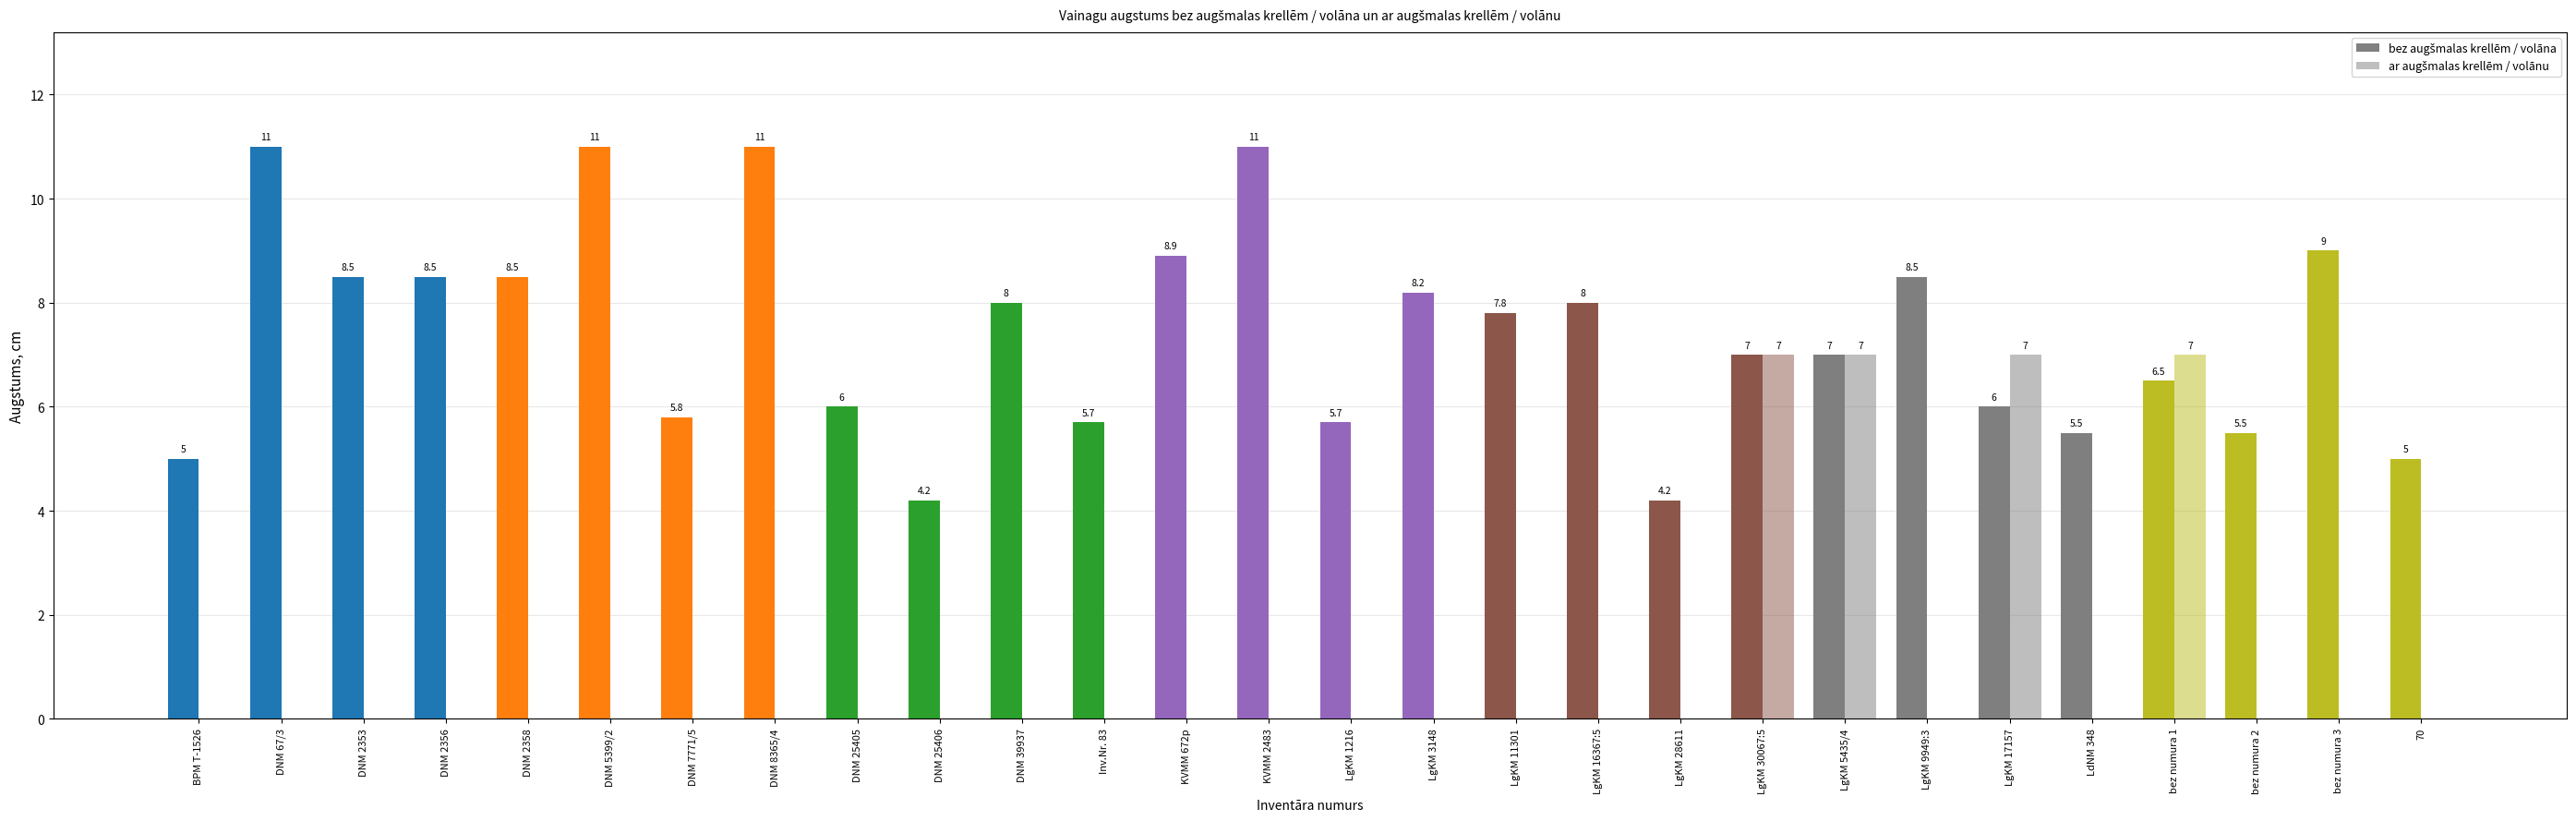

Reading right to left, list all the values displayed in this chart.

bez augšmalas krellēm / volāna: 70=5.0	bez numura 3=9.0	bez numura 2=5.5	bez numura 1=6.5	LdNM 348=5.5	LgKM 17157=6.0	LgKM 9949:3=8.5	LgKM 5435/4=7.0	LgKM 30067:5=7.0	LgKM 28611=4.2	LgKM 16367:5=8.0	LgKM 11301=7.8	LgKM 3148=8.2	LgKM 1216=5.7	KVMM 2483=11.0	KVMM 672p=8.9	Inv.Nr. 83=5.7	DNM 39937=8.0	DNM 25406=4.2	DNM 25405=6.0	DNM 8365/4=11.0	DNM 7771/5=5.8	DNM 5399/2=11.0	DNM 2358=8.5	DNM 2356=8.5	DNM 2353=8.5	DNM 67/3=11.0	BPM T-1526=5.0
ar augšmalas krellēm / volānu: 70=0.0	bez numura 3=0.0	bez numura 2=0.0	bez numura 1=7.0	LdNM 348=0.0	LgKM 17157=7.0	LgKM 9949:3=0.0	LgKM 5435/4=7.0	LgKM 30067:5=7.0	LgKM 28611=0.0	LgKM 16367:5=0.0	LgKM 11301=0.0	LgKM 3148=0.0	LgKM 1216=0.0	KVMM 2483=0.0	KVMM 672p=0.0	Inv.Nr. 83=0.0	DNM 39937=0.0	DNM 25406=0.0	DNM 25405=0.0	DNM 8365/4=0.0	DNM 7771/5=0.0	DNM 5399/2=0.0	DNM 2358=0.0	DNM 2356=0.0	DNM 2353=0.0	DNM 67/3=0.0	BPM T-1526=0.0